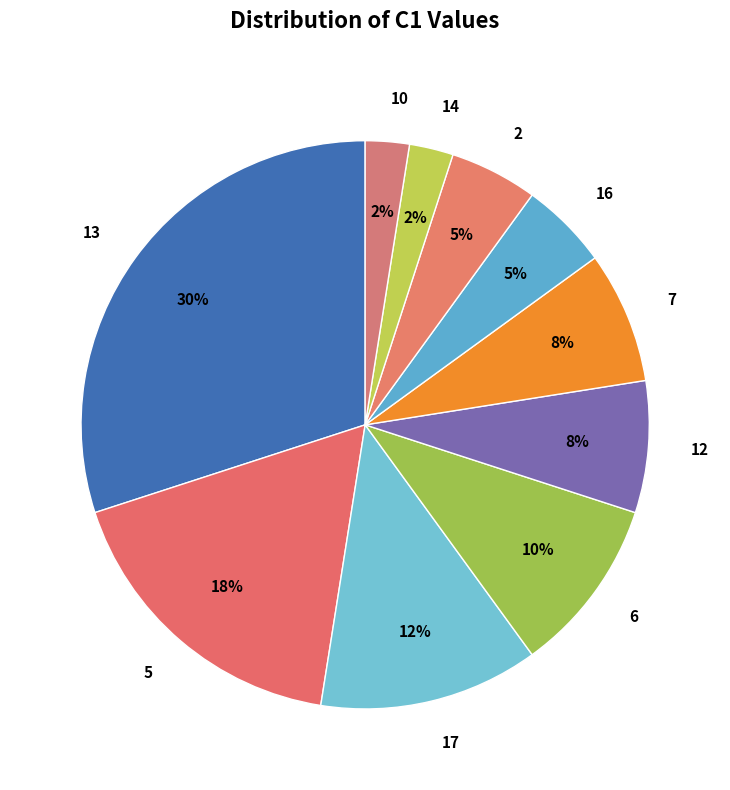

To the nearest percent, what is the difference between the 13 and 12 slice percentages?

22%